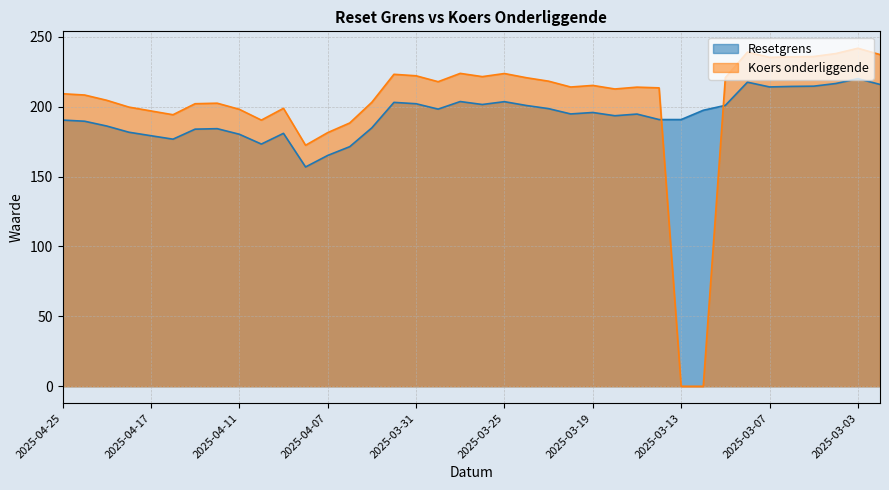

Where do Koers onderliggende and Resetgrens first cross each other?

2025-03-14 and 2025-03-13